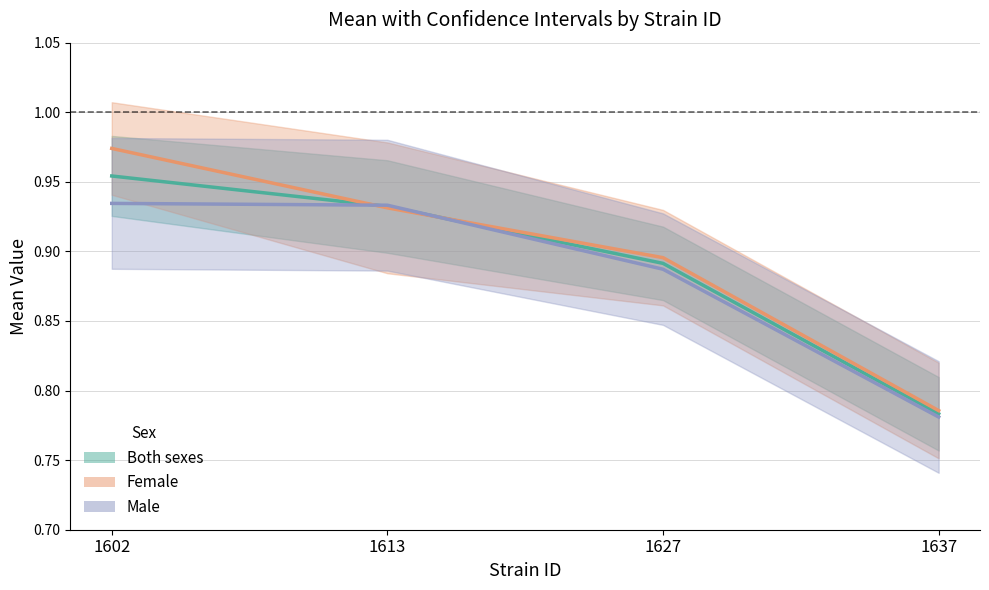

Between which two adjacent categories do Both sexes (mean) and Male (mean) first intersect?

1602 and 1613